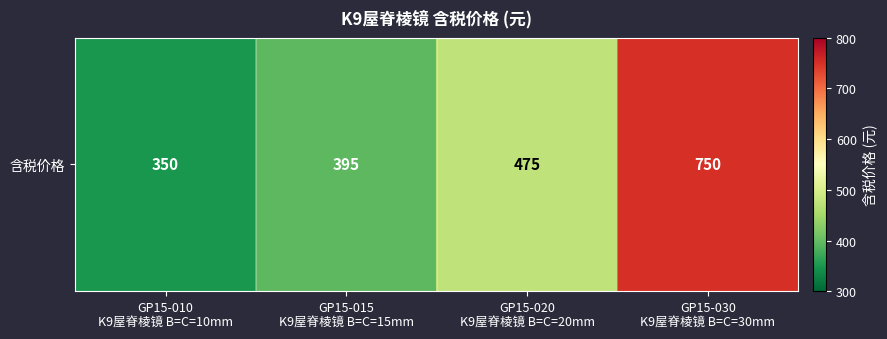

The value at GP15-015
K9屋脊棱镜 B=C=15mm is 115. True or false?

False